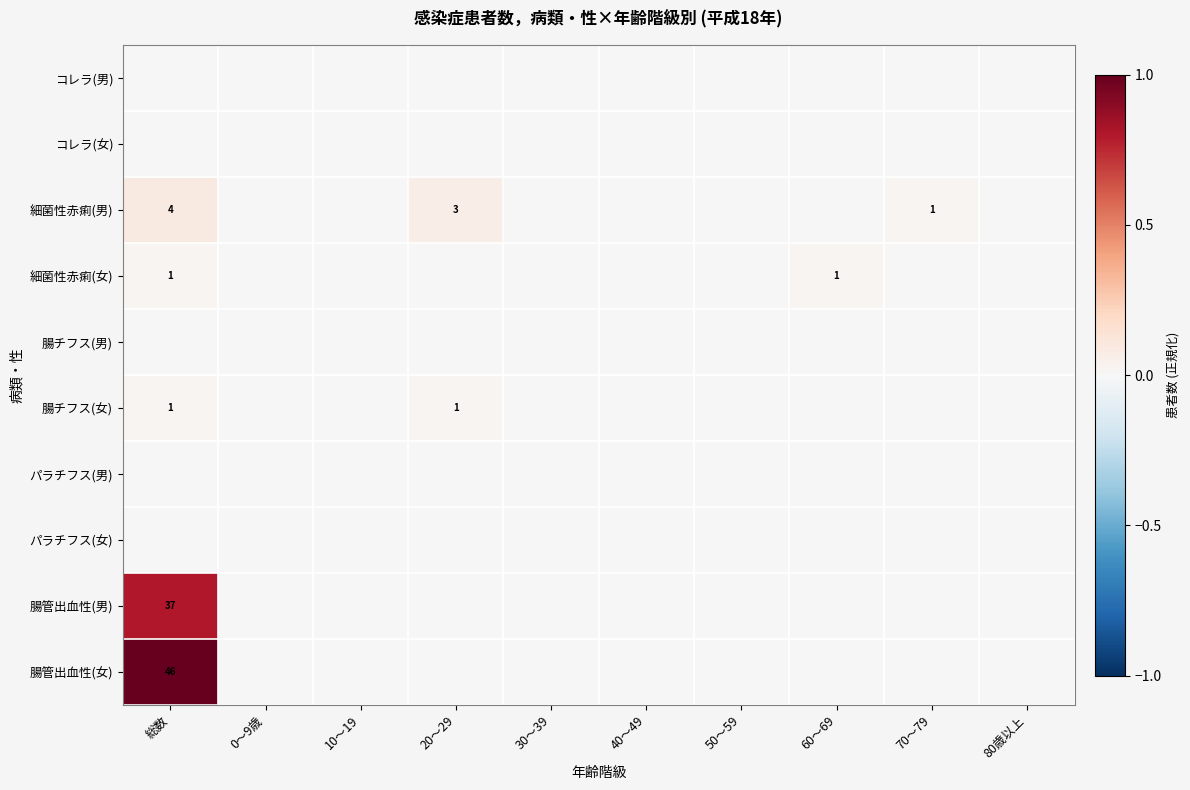

The value of 腸管出血性(男) at 総数 is 12. True or false?

False